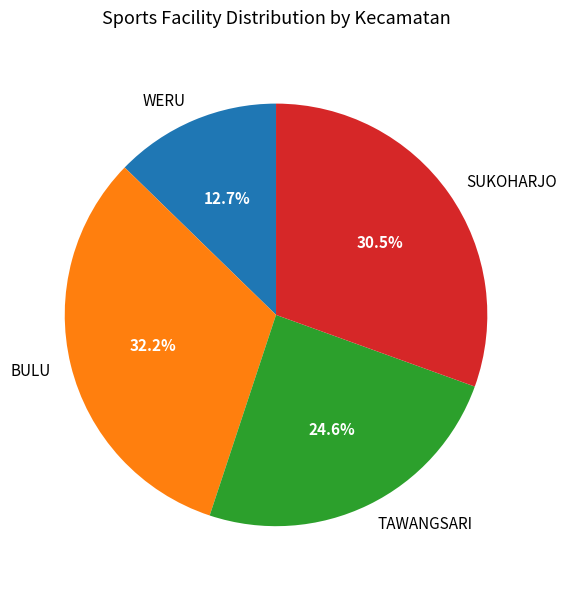

How much of the chart is everything except BULU?

67.8%